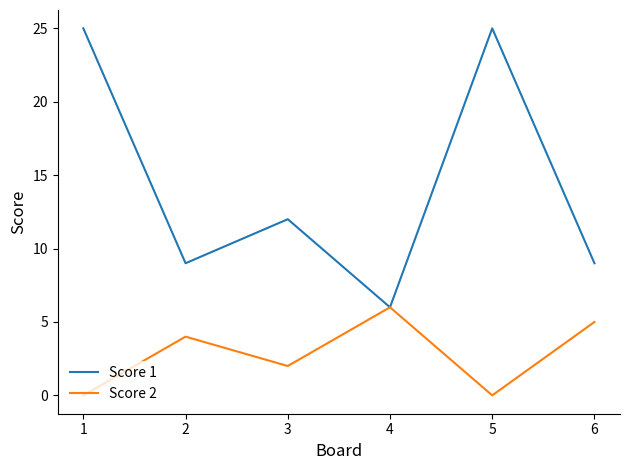

The value of Score 1 at 2 is 5. True or false?

False